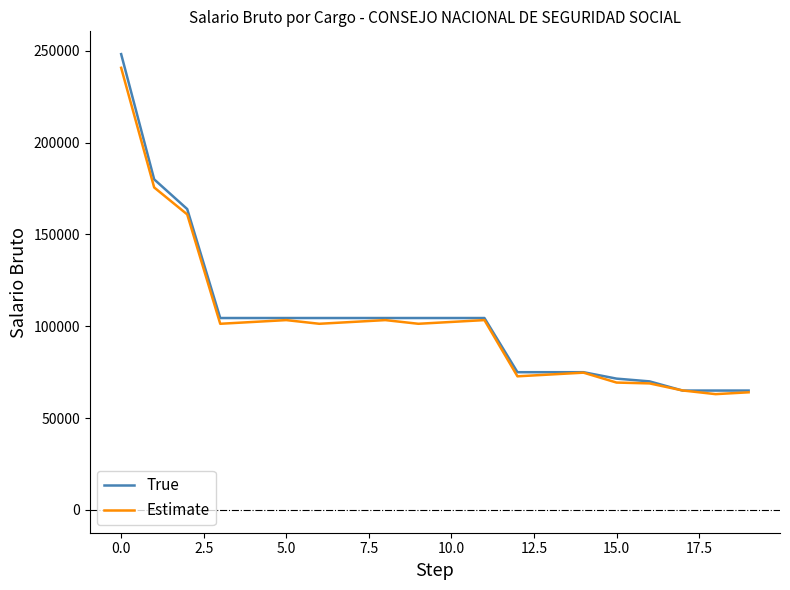

What are all the series names shown in the legend?

True, Estimate